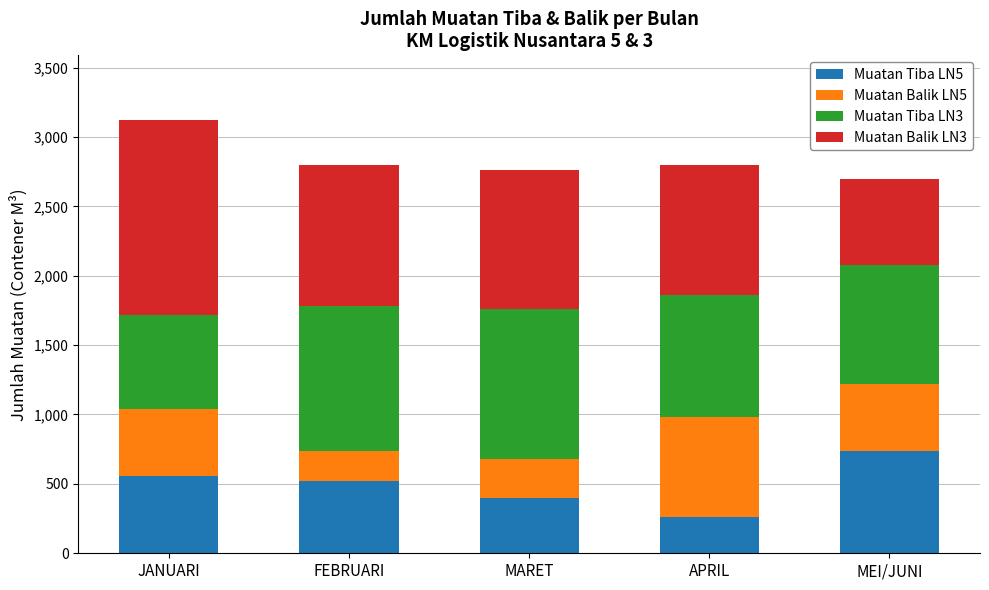

What is the highest value of the Muatan Tiba LN5 series?

740